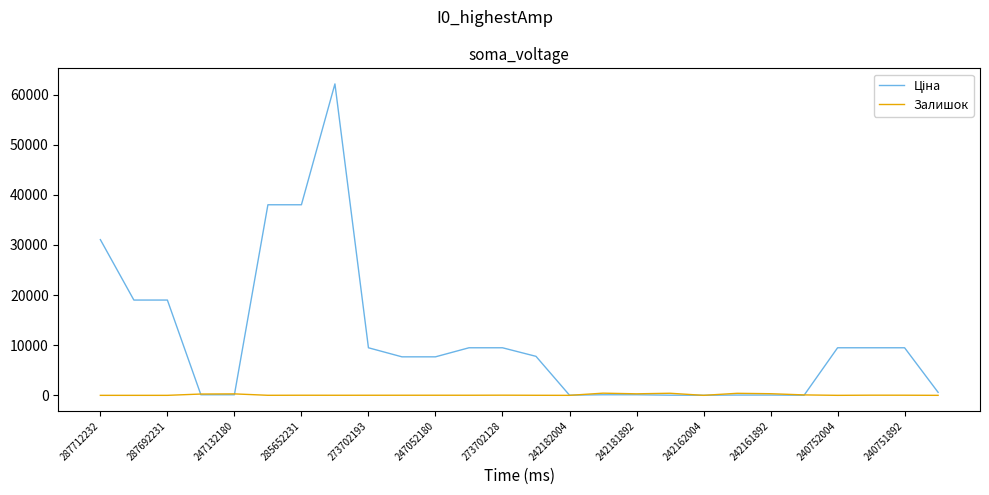

How many lines are shown in the chart?

2